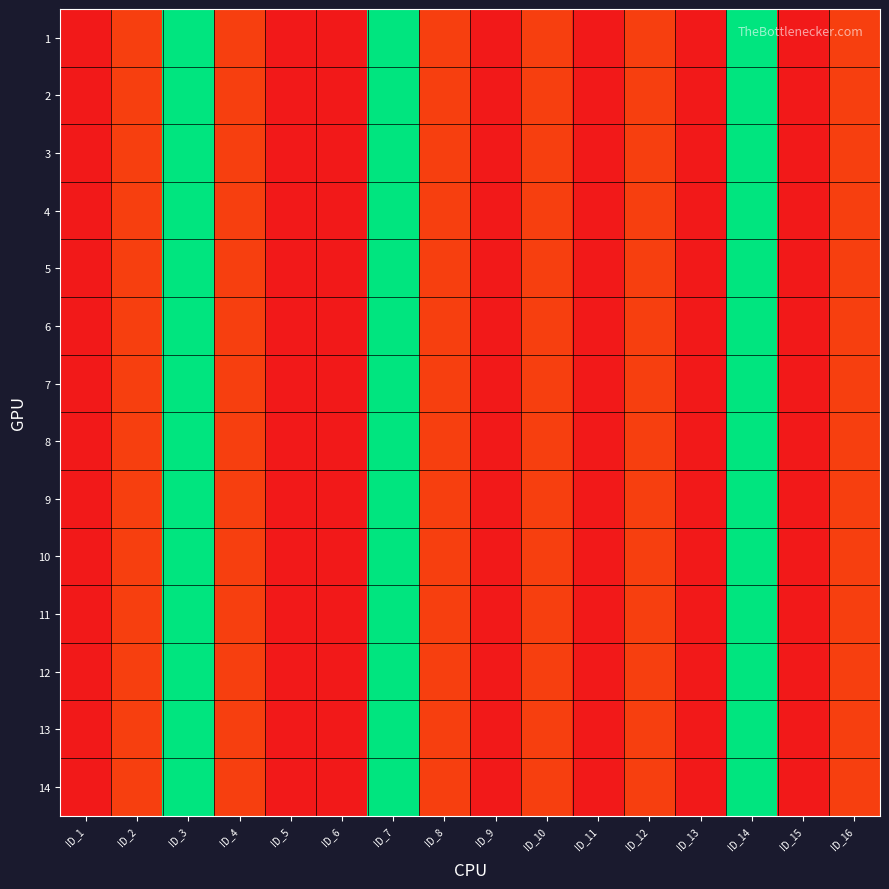

How many data points does each series have?

16